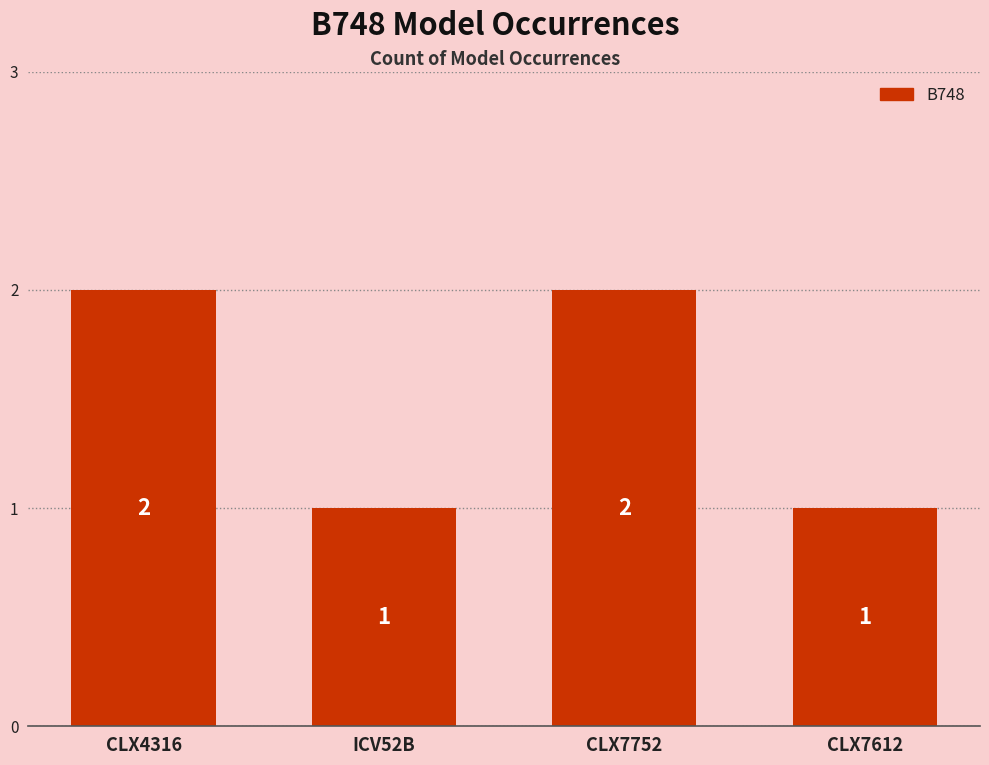

What is the label of the 2nd bar from the right?

CLX7752